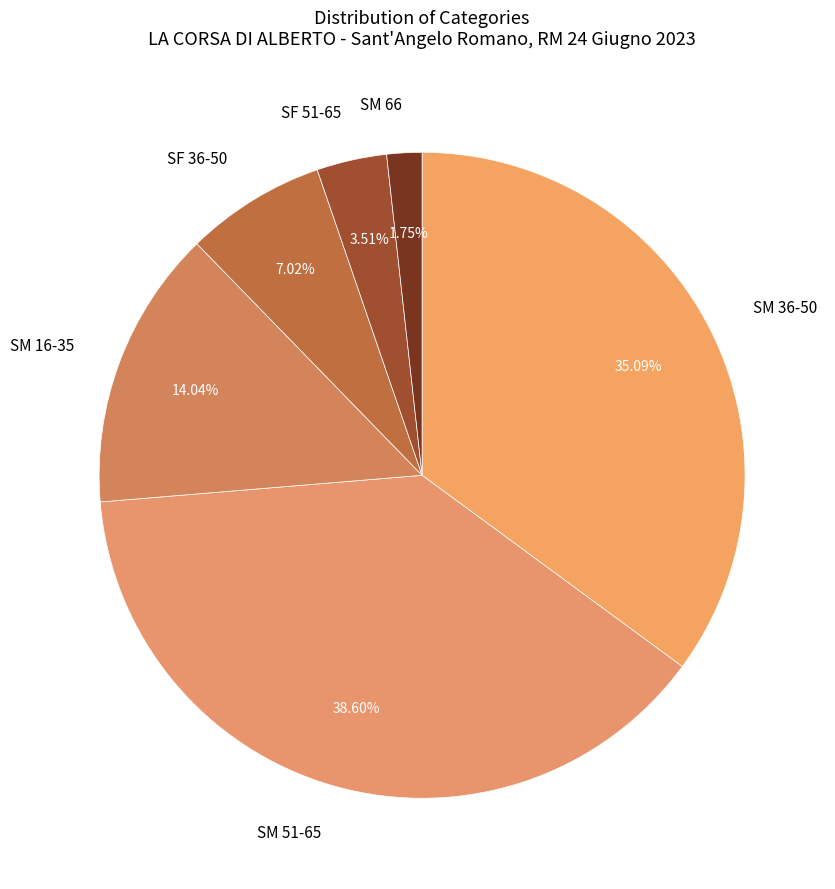

Is the sum of SM 51-65 and SM 66 greater than half?

No